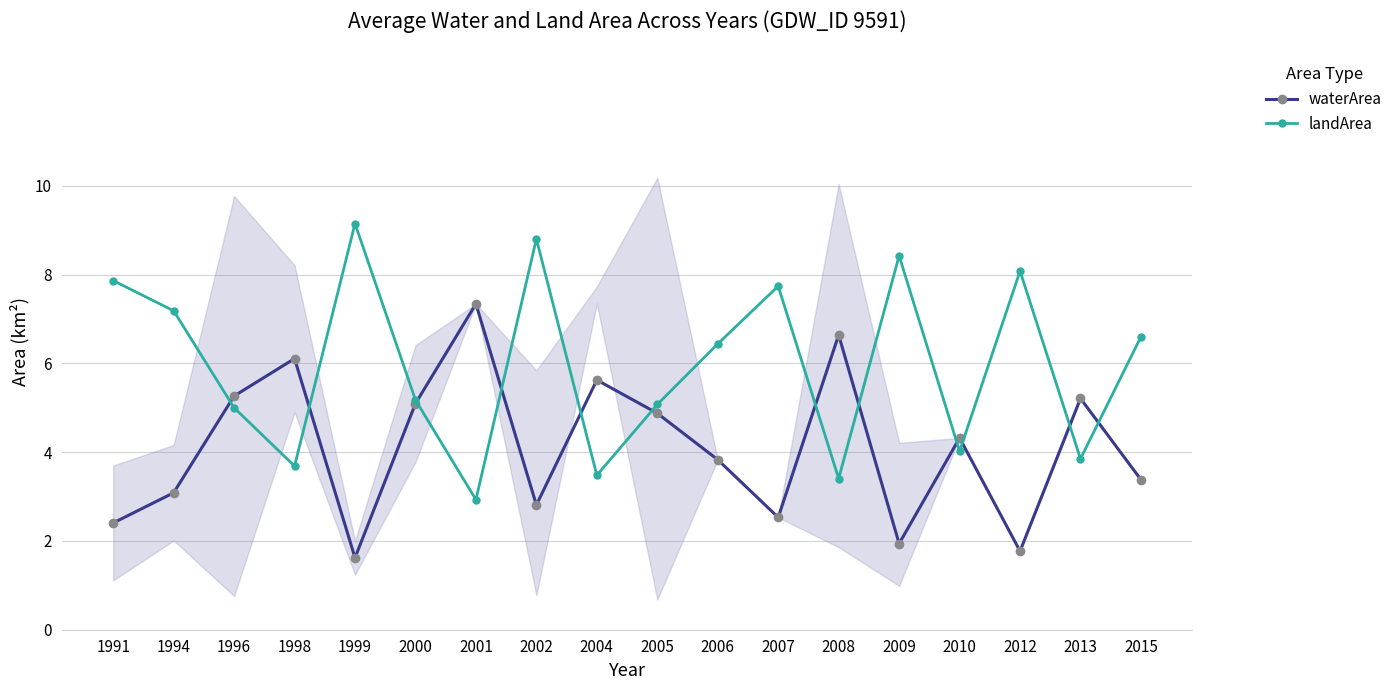

Rank the series at 2006 from lowest to highest value.

waterArea, landArea